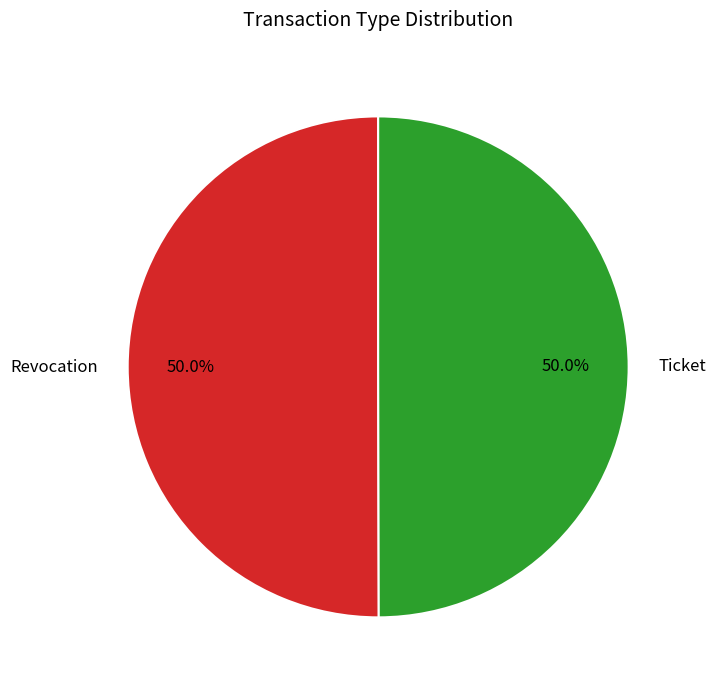

What is the ratio of the value at Ticket to the value at Revocation?

1.0